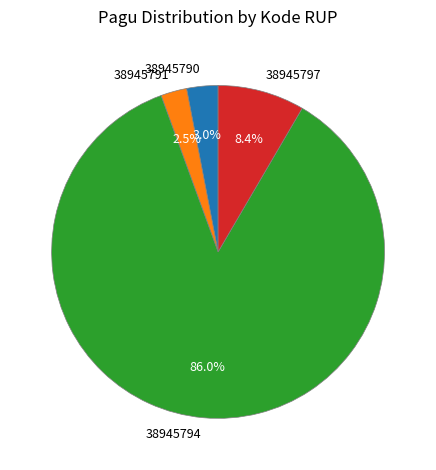

Does any single category account for the majority?

Yes